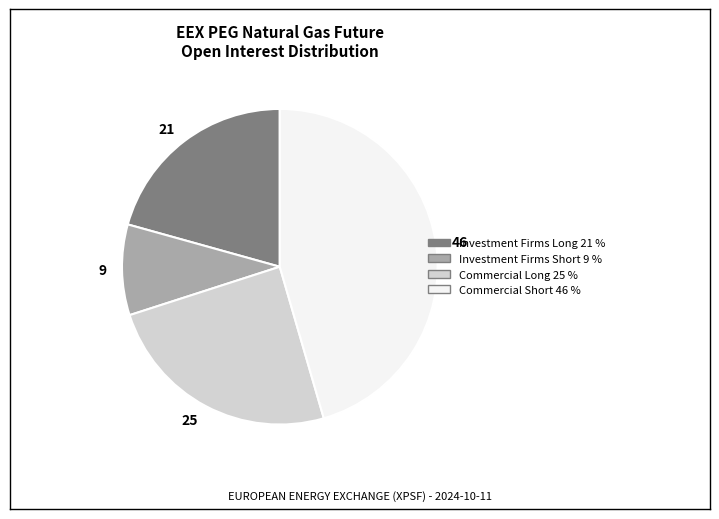

Rank the categories by value from highest to lowest.

46, 25, 21, 9